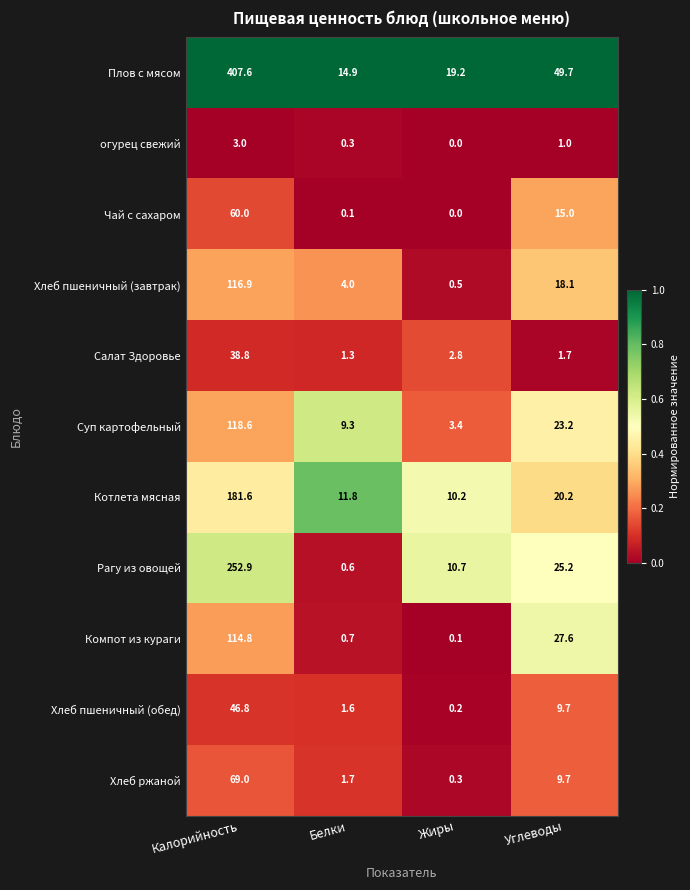

Which category has the lowest value across all series?

Жиры